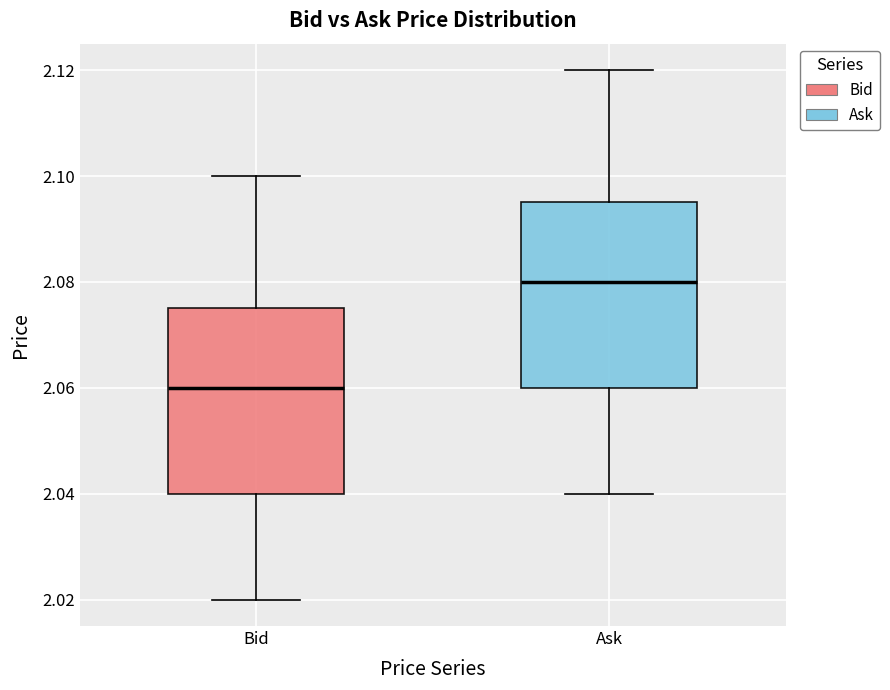

Reading left to right, transcribe this box plot: for each box, give where its median line is, the range the box spans, and where its two whiskers end, as read against the y-axis. The values are not printed on the chart, so give them approximately, as read against the axis.

Bid: median 2.060, box 2.040 to 2.076, whiskers 2.020 to 2.100
Ask: median 2.080, box 2.060 to 2.096, whiskers 2.040 to 2.120